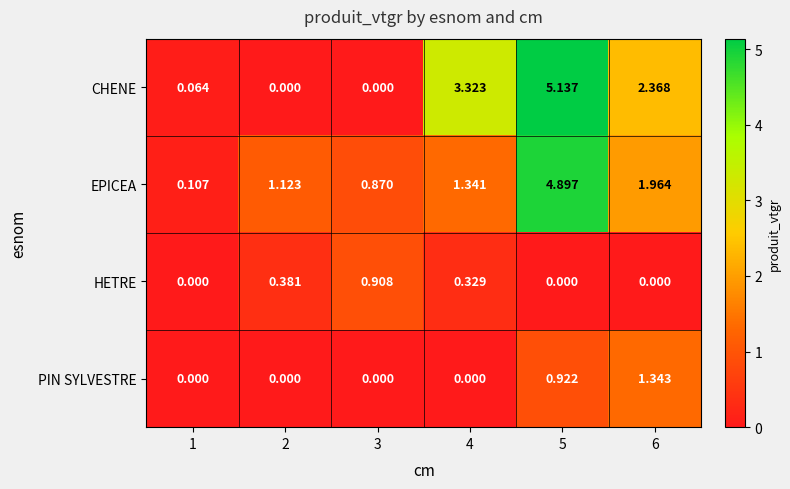

Which series has the largest total across all categories?

CHENE